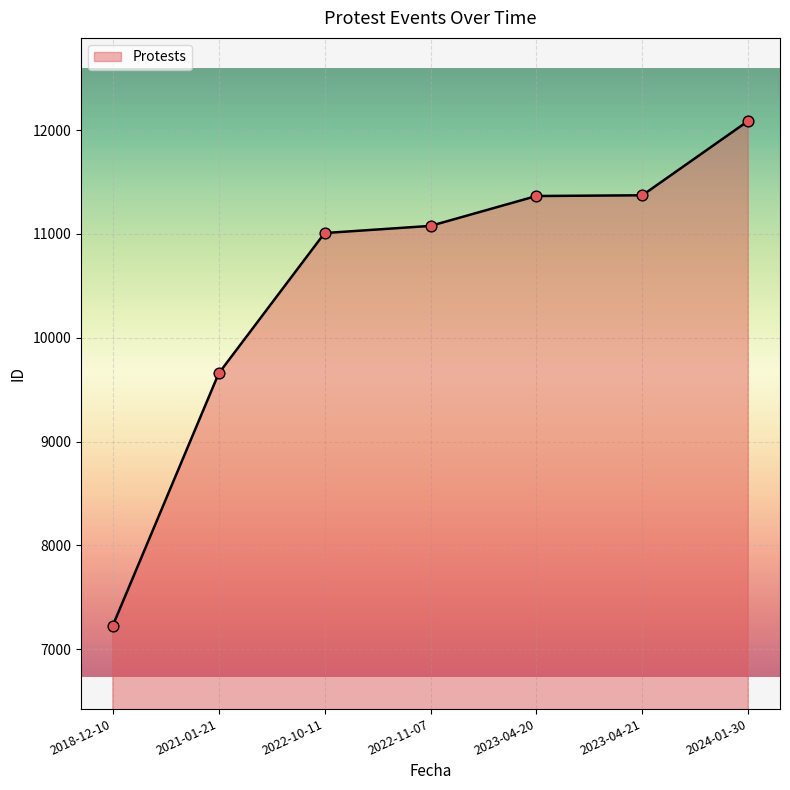

What is the ratio of the value at 2022-10-11 to the value at 2023-04-20?

1.0